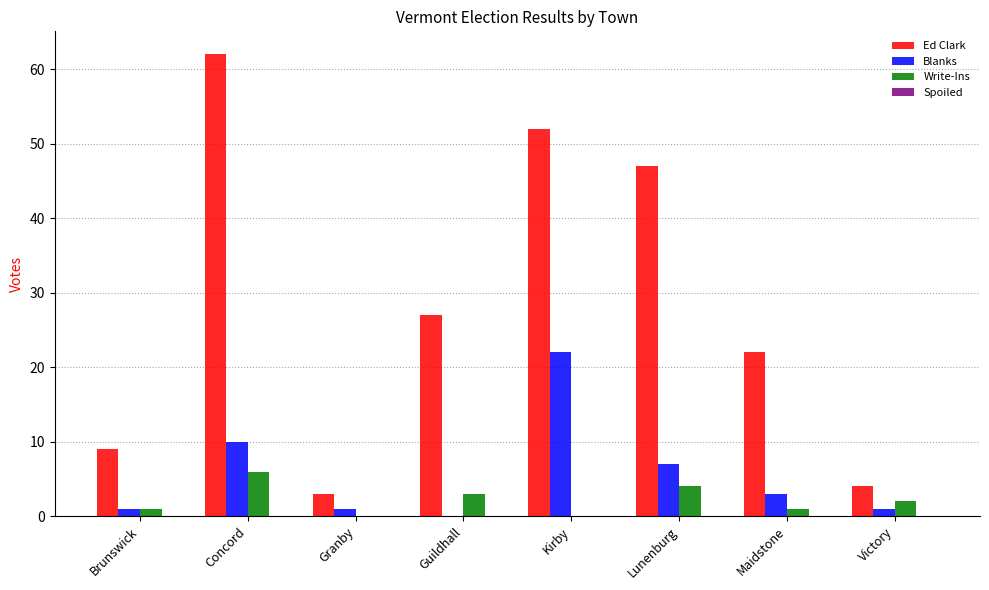

How many groups of bars are there?

8